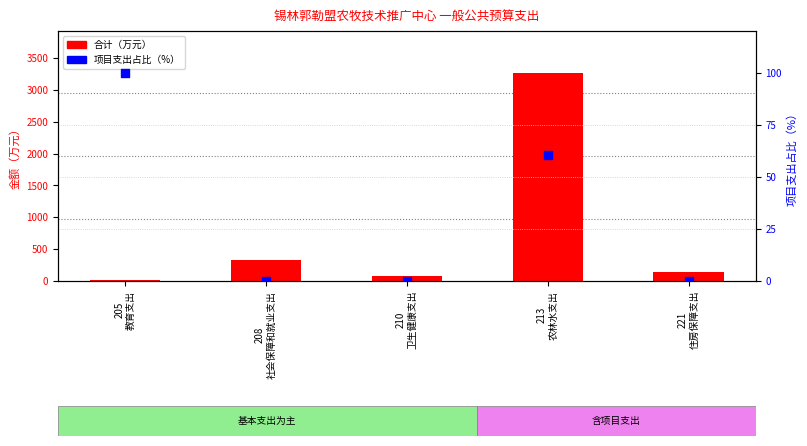

At how many categories does at least one series exceed 1605?

1